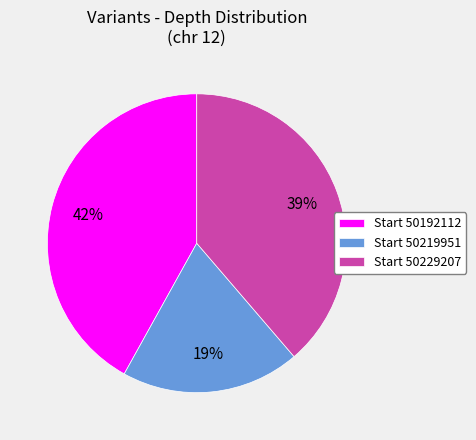

True or false: Start 50219951 accounts for 19% of the total.

True